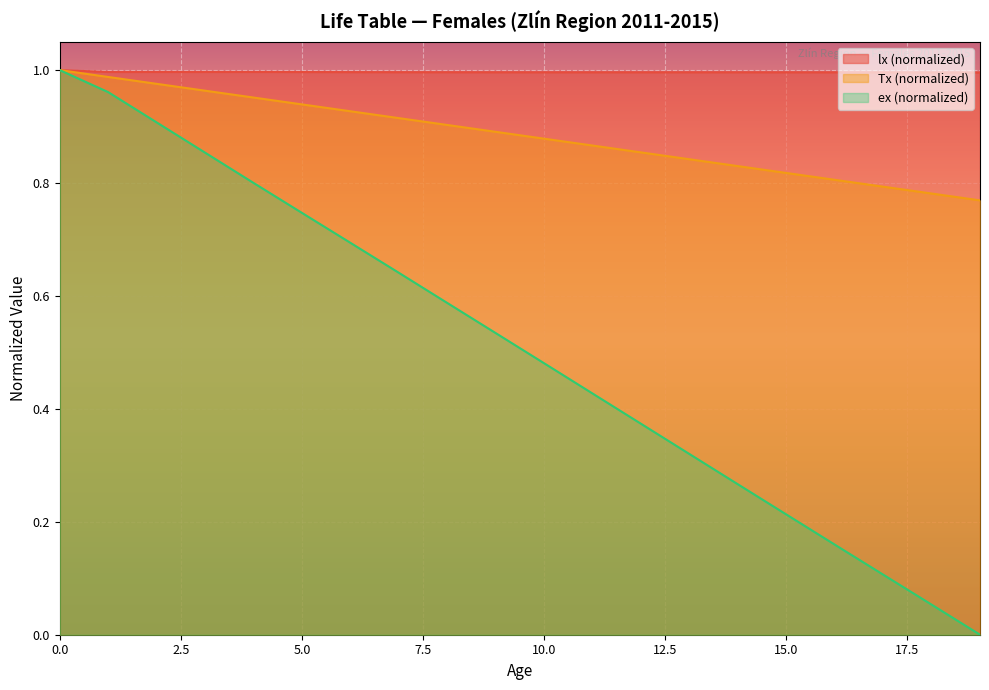

Between 4 and 17, which series saw the biggest shift?

ex